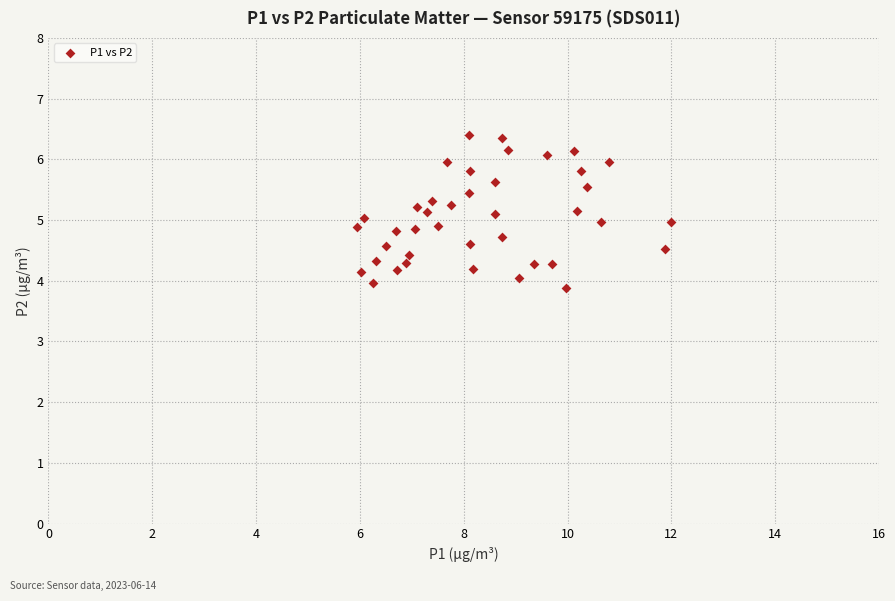

What is the range of Y values (max minus min)?

2.5